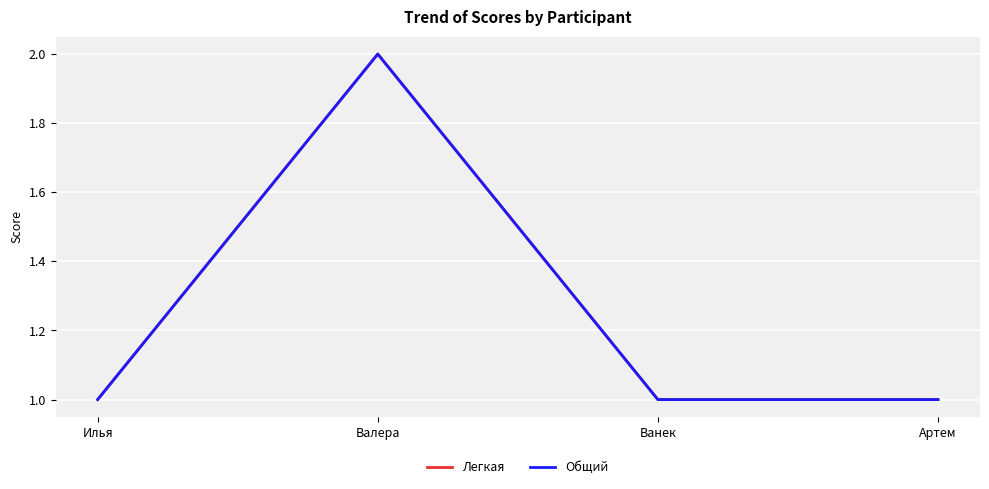

Is this an area chart (filled region under the line)?

No